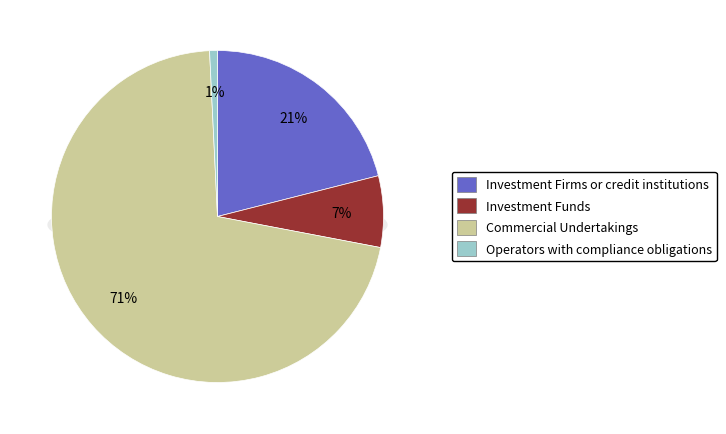

Between Operators with compliance obligations and Investment Funds, which is larger?

Investment Funds